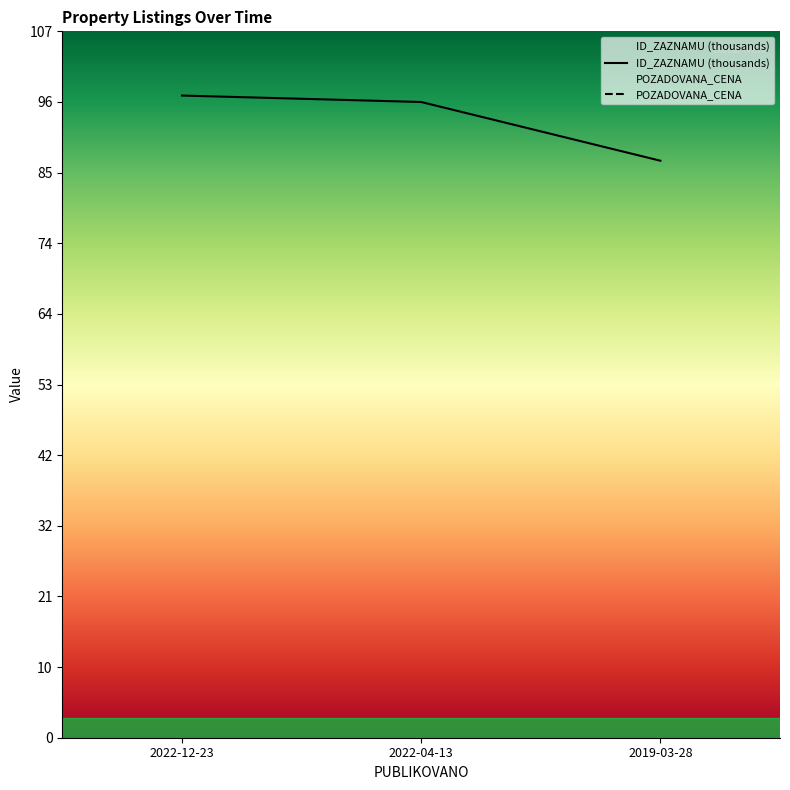

What is the difference between the highest and lowest values at 2022-04-13?

8903.6